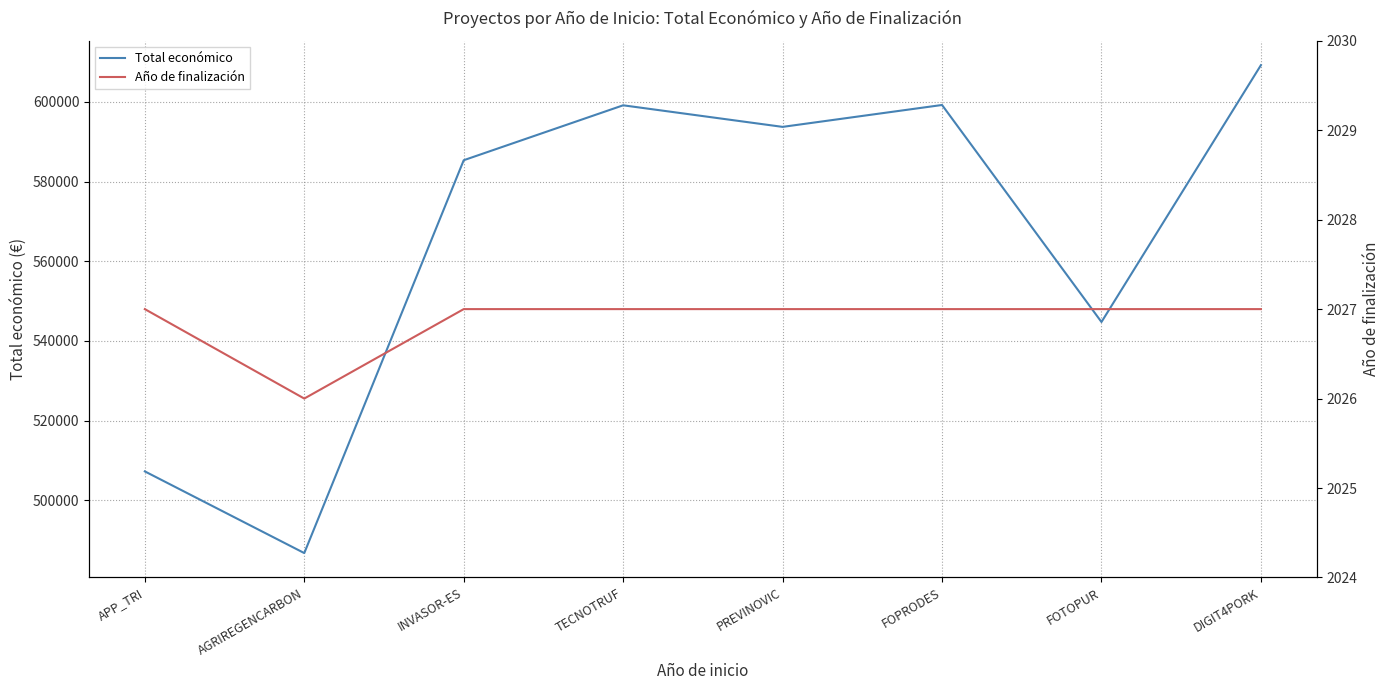

What position from the right is PREVINOVIC?

4